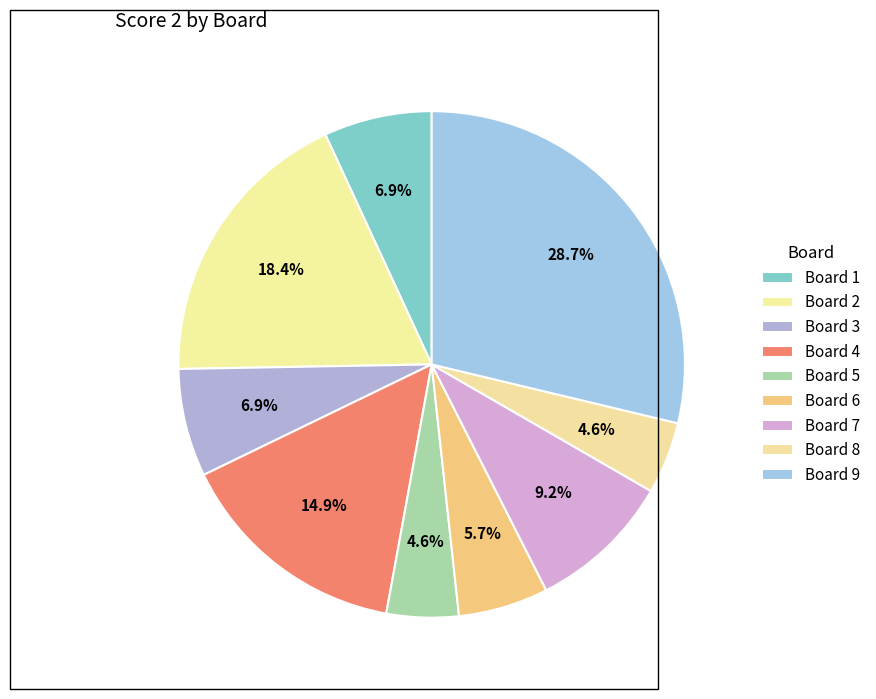

How many segments does this pie chart have?

9